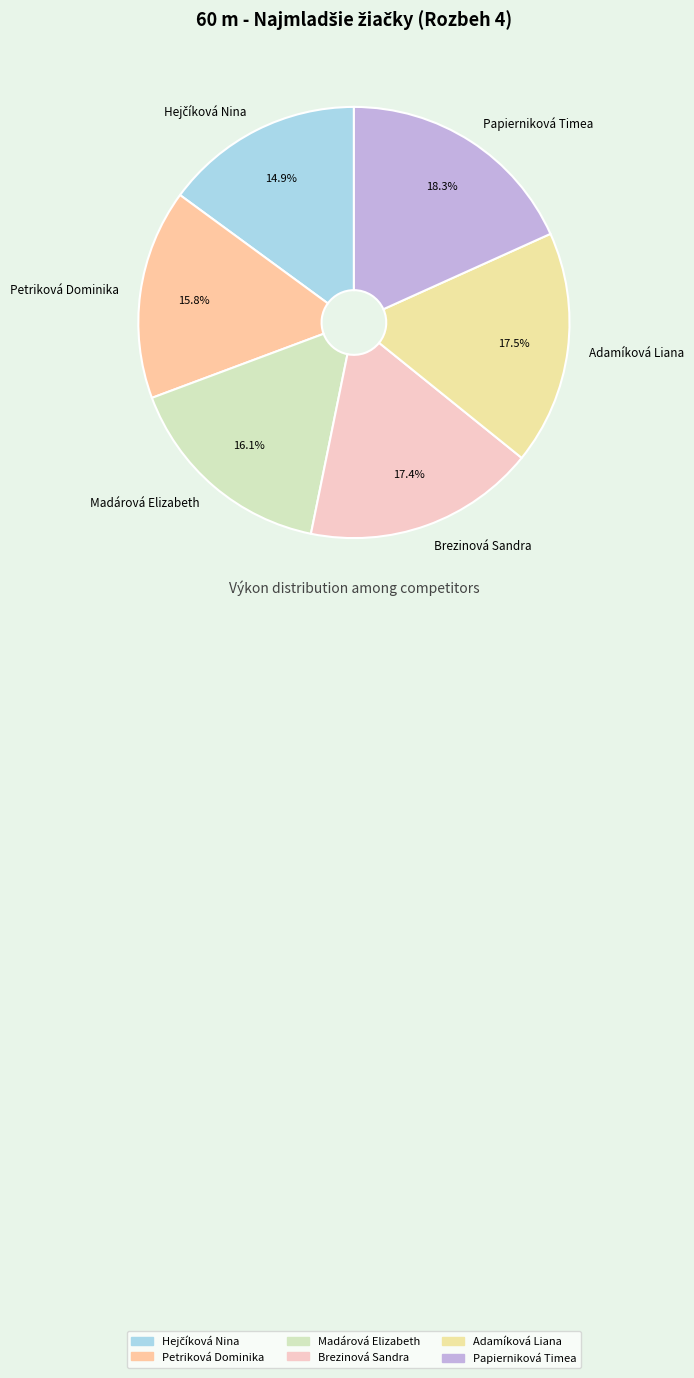

Is the sum of Petriková Dominika and Adamíková Liana greater than half?

No